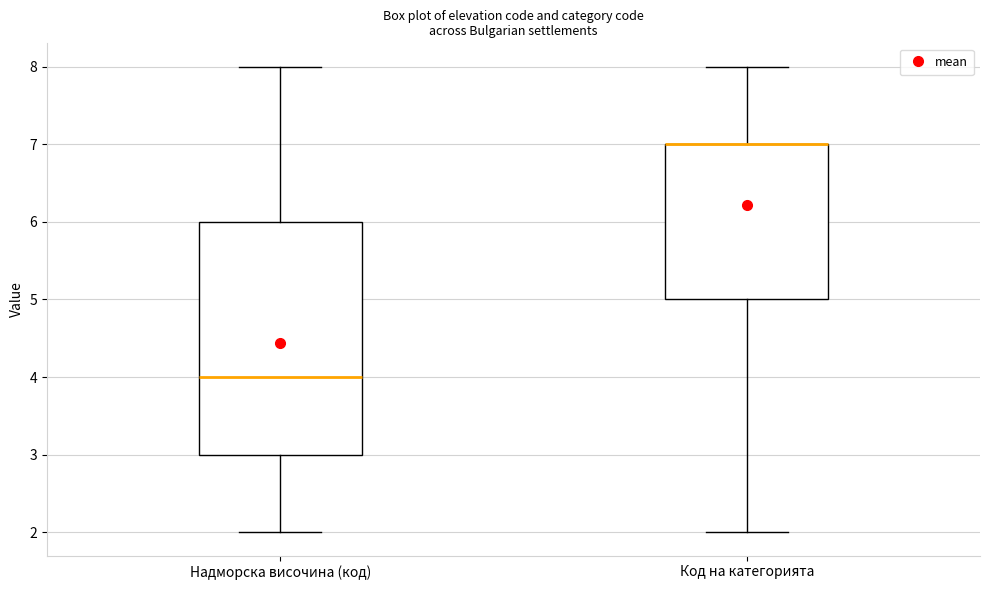

Comparing the boxes themselves (not the whiskers), which one is the tallest?

Надморска височина (код)